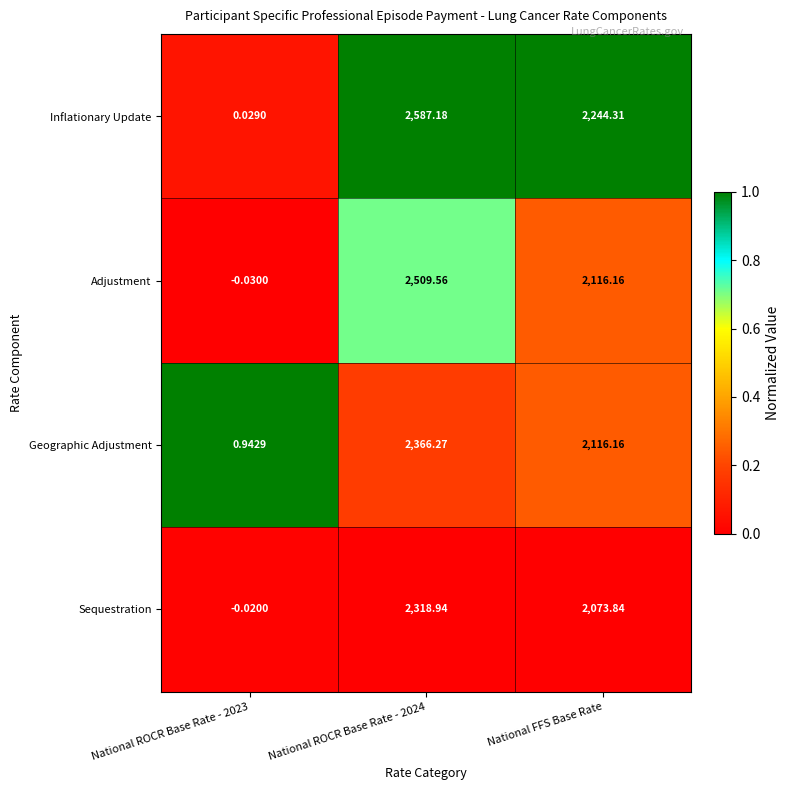

What is the spread (max minus min) of values at National FFS Base Rate?

170.5